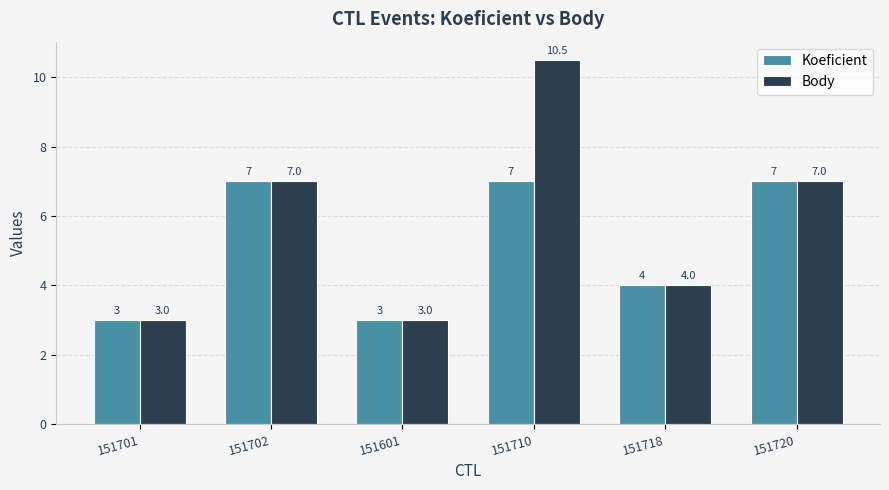

Which series has the widest spread of values?

Body